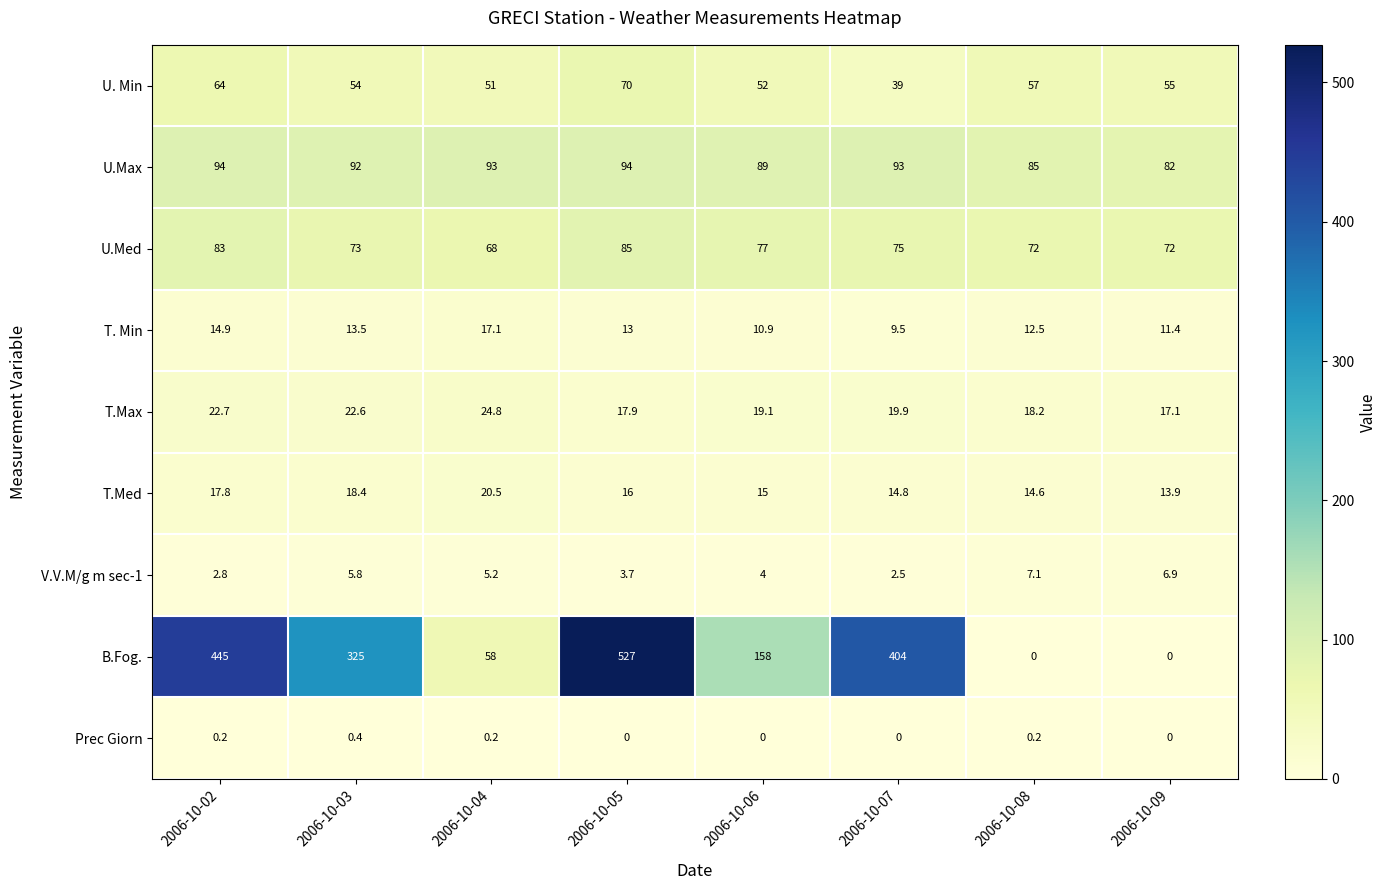

At which label is T.Med closest to 17?

2006-10-02